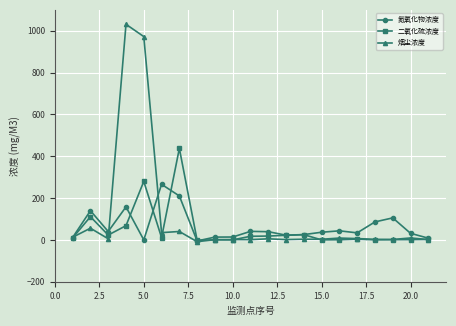

What is the maximum value for 氮氧化物浓度?

265.8